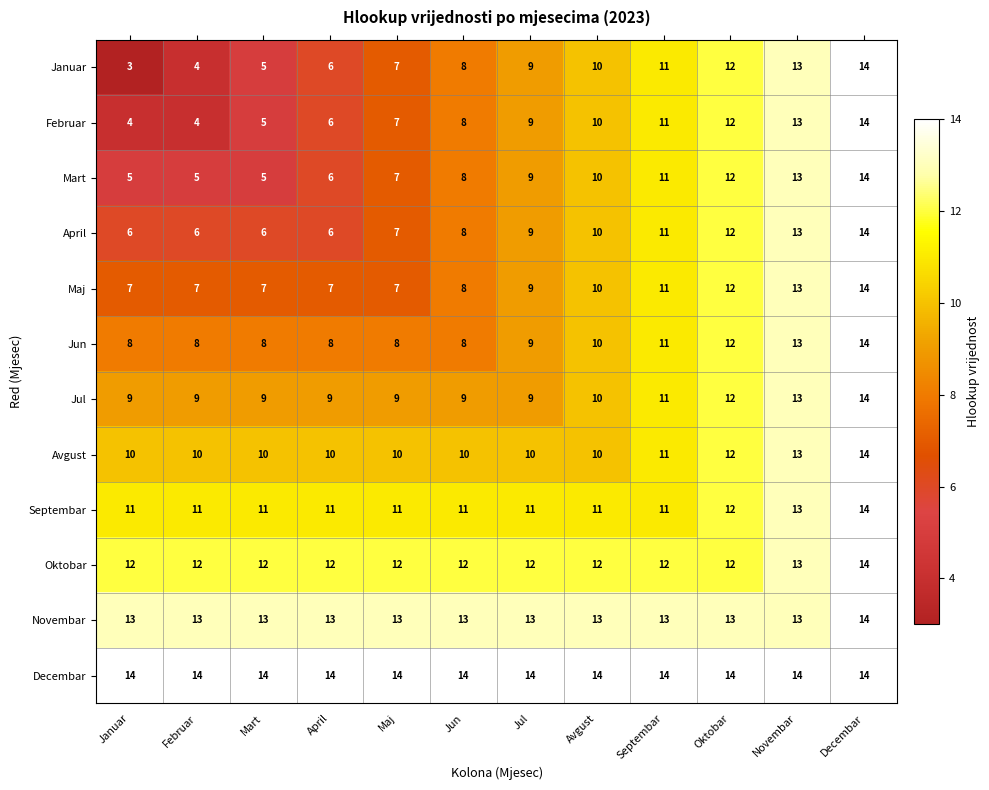

What is the approximate value of Septembar at Jul?

11